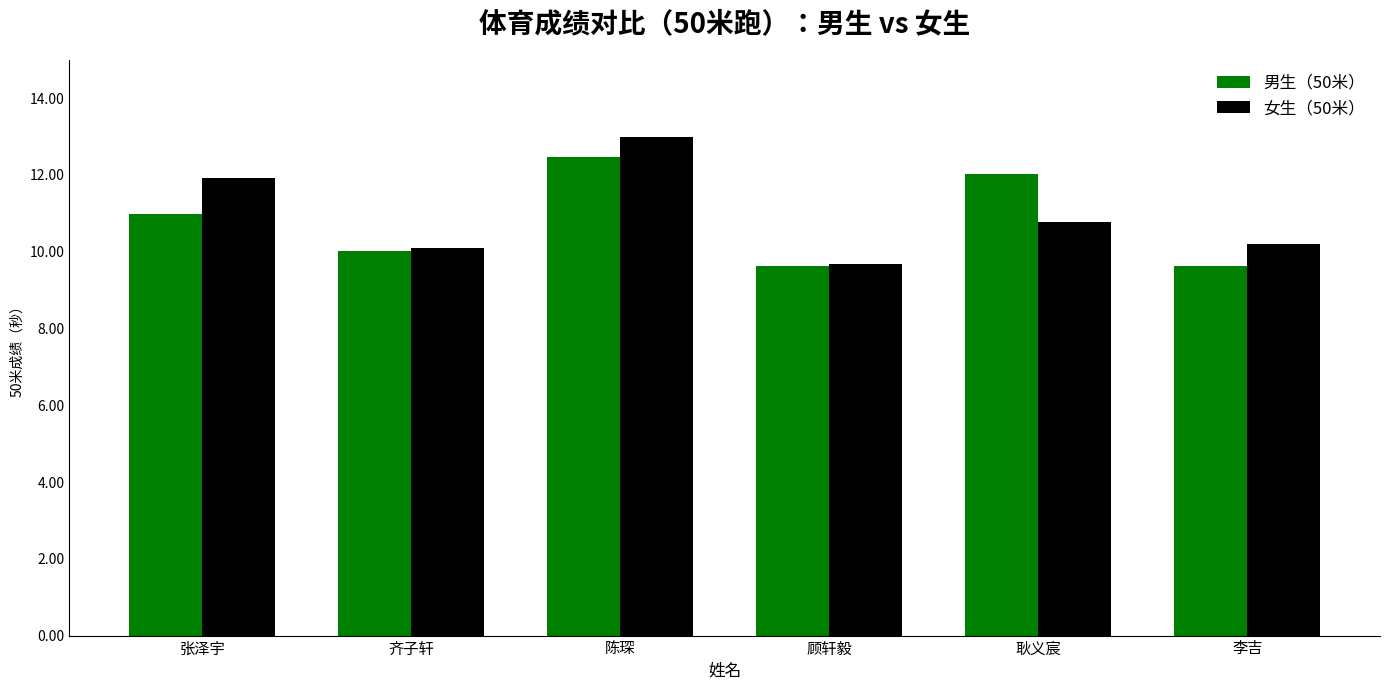

Which label corresponds to the largest value in the chart?

陈琛